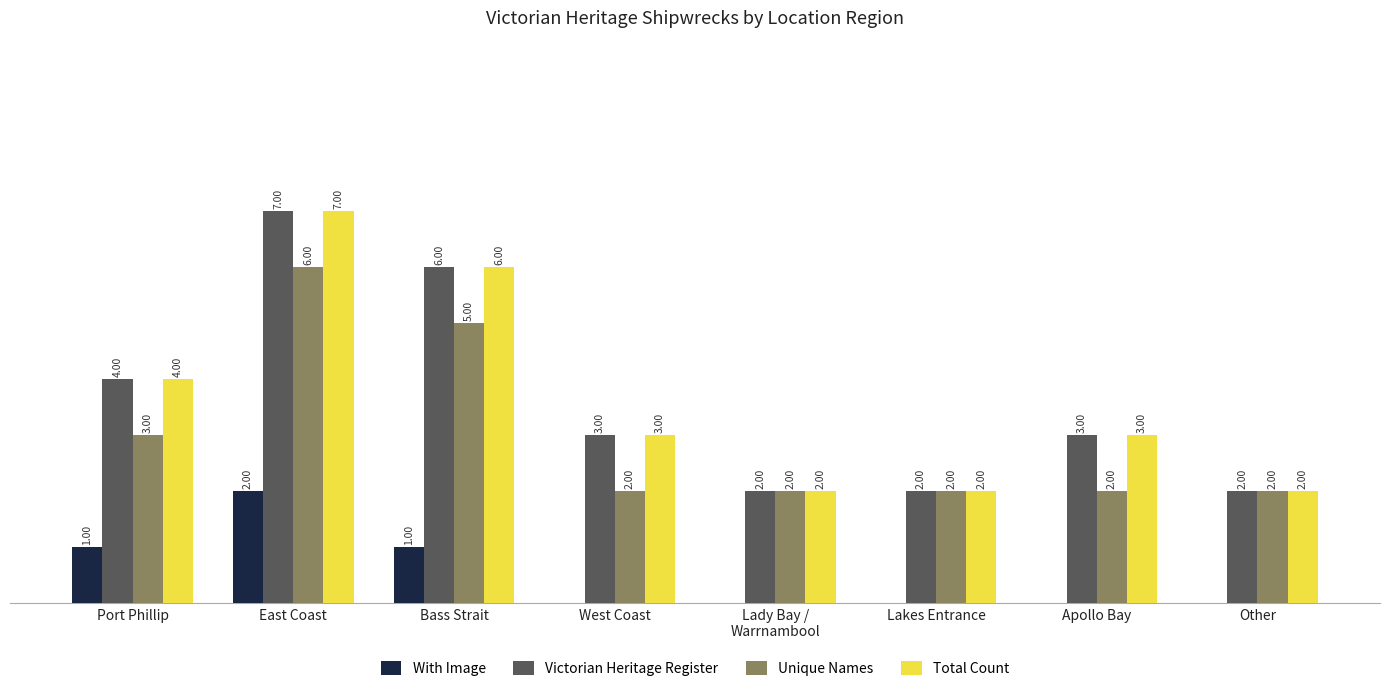

What are all the series names shown in the legend?

With Image, Victorian Heritage Register, Unique Names, Total Count